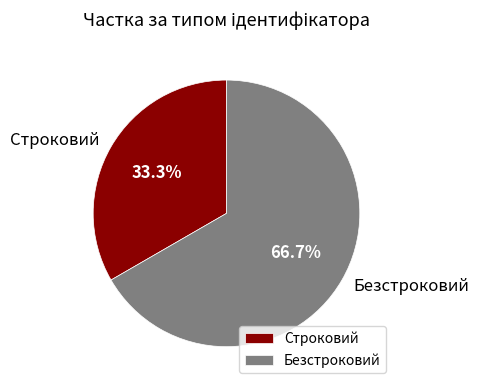

How many slices are in this pie chart?

2